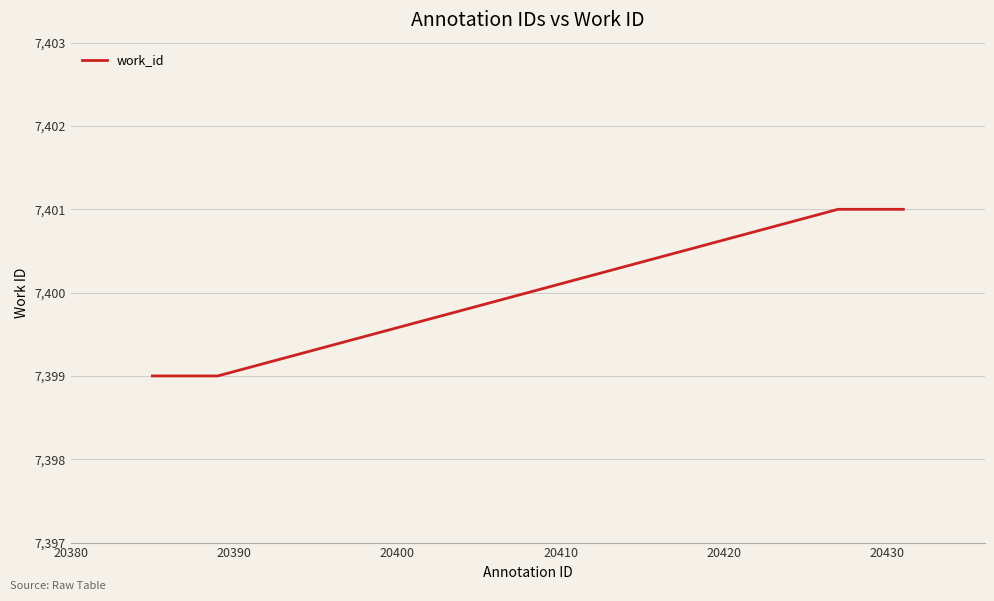

What is the greatest value displayed?

7401